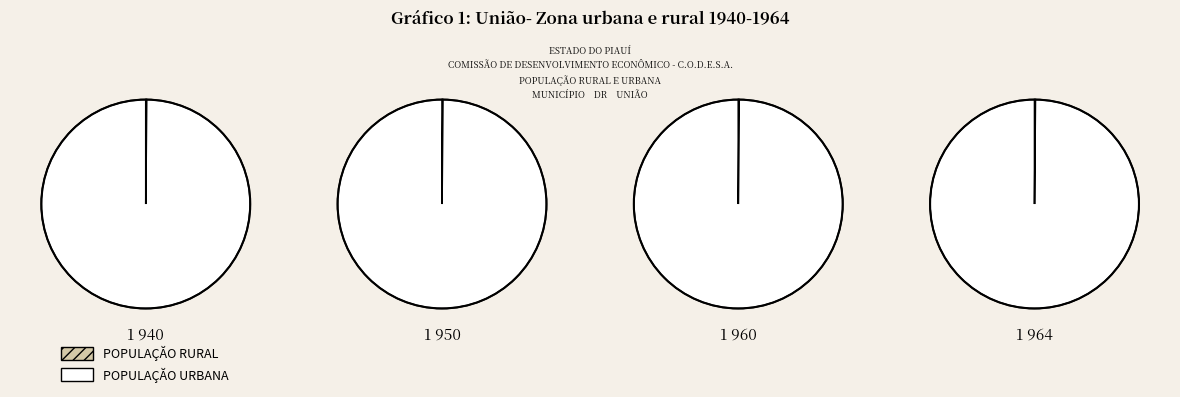

Count the number of slices in the pie.

4